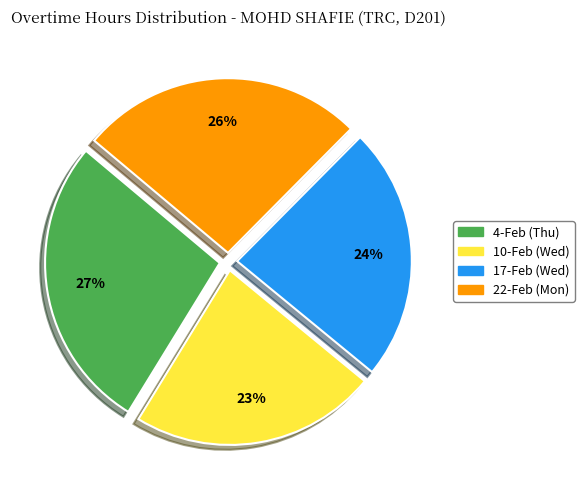

The 17-Feb (Wed) slice represents 30% of the pie. True or false?

False